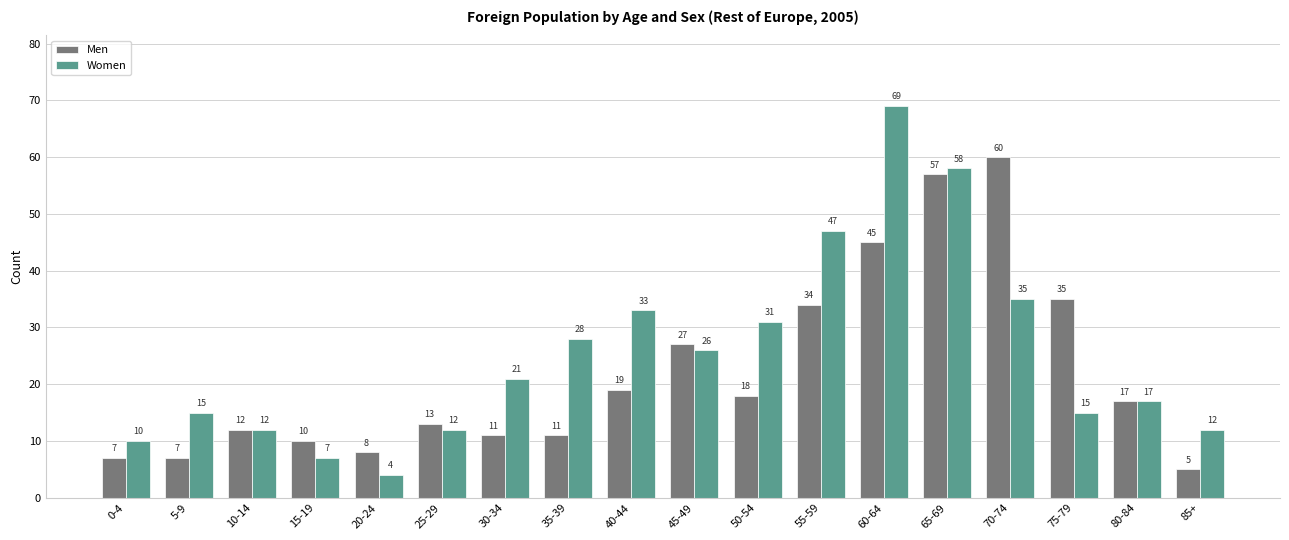

List the series in order of their peak value, lowest first.

Men, Women